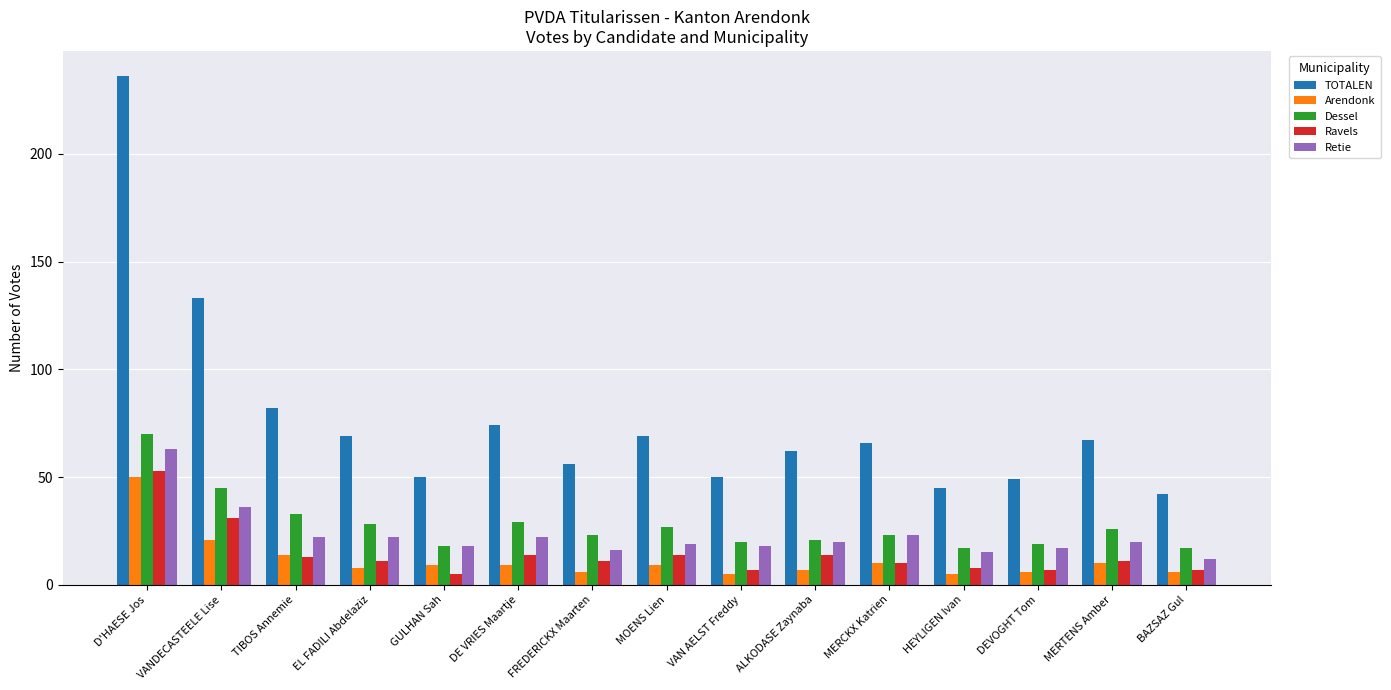

What is the difference between the Ravels values at VAN AELST Freddy and MOENS Lien?

7